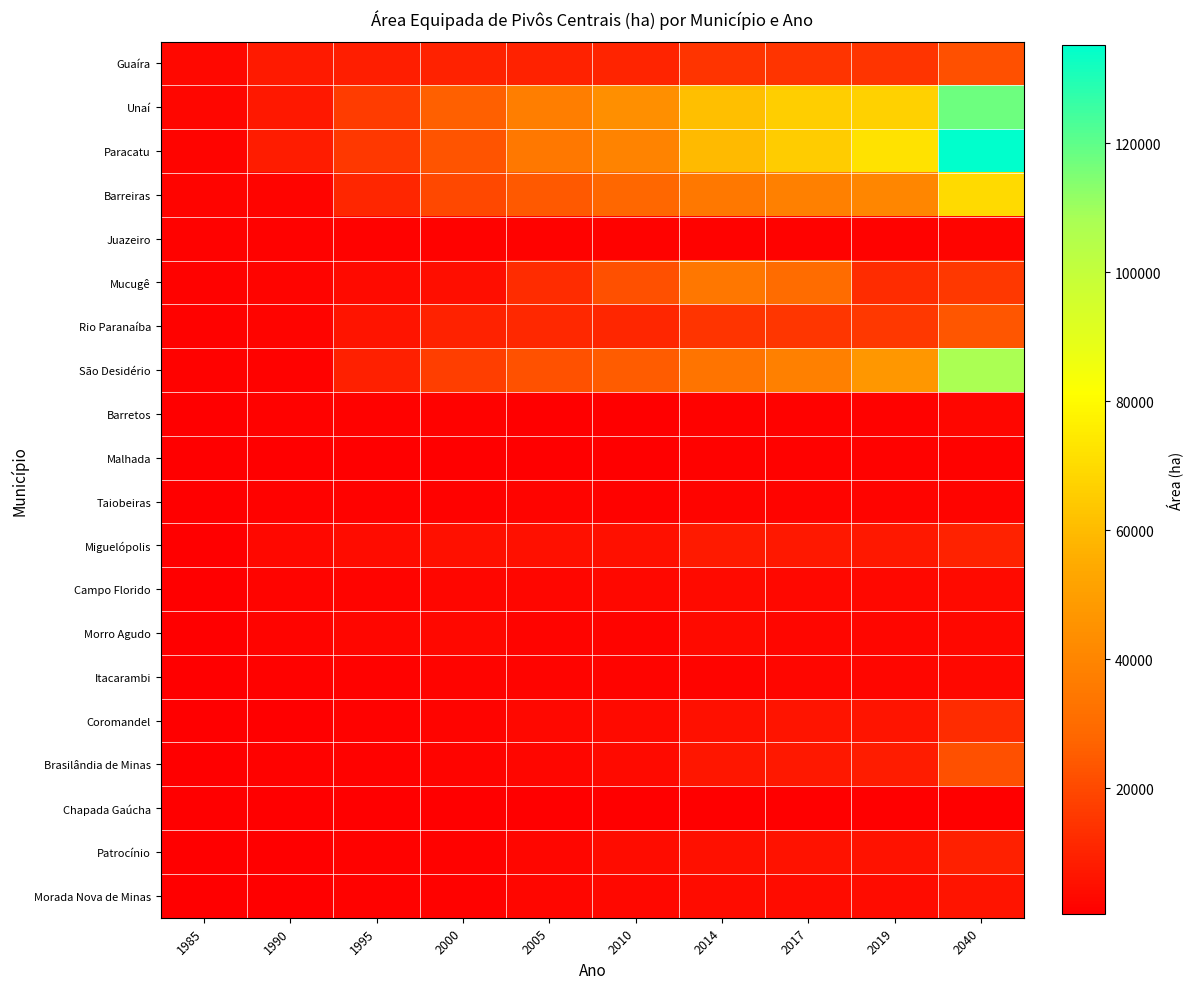

Reading left to right, what are all the values shown in this chart?

Guaíra: 1985=3062.0	1990=7688.3	1995=8691.7	2000=9695.0	2005=9515.4	2010=10134.6	2014=14323.0	2017=14463.5	2019=14644.6	2040=21847.8
Unaí: 1985=2227.6	1990=6893.0	1995=16425.8	2000=25958.6	2005=36825.1	2010=43905.3	2014=61151.3	2017=65930.3	2019=66979.6	2040=117346.0
Paracatu: 1985=1749.1	1990=8209.0	1995=15409.6	2000=22610.2	2005=34933.5	2010=39177.4	2014=59752.1	2017=65554.6	2019=72491.0	2040=135194.8
Barreiras: 1985=1698.7	1990=1812.6	1995=10641.1	2000=19469.7	2005=24298.1	2010=27849.7	2014=34869.7	2017=37908.1	2019=40354.5	2040=69649.4
Juazeiro: 1985=1324.0	1990=1410.5	1995=1379.9	2000=1349.4	2005=1387.2	2010=1467.2	2014=1467.3	2017=1228.7	2019=1461.2	2040=1530.0
Mucugê: 1985=1267.9	1990=1794.9	1995=3082.2	2000=4369.4	2005=12404.9	2010=21893.4	2014=34292.5	2017=30265.4	2019=12456.6	2040=15201.7
Rio Paranaíba: 1985=1169.1	1990=1776.4	1995=5709.0	2000=9641.6	2005=11221.0	2010=10776.3	2014=14421.8	2017=15170.1	2019=15326.4	2040=23151.7
São Desidério: 1985=1091.8	1990=1217.2	1995=9114.3	2000=17011.5	2005=22402.3	2010=24989.3	2014=33367.9	2017=37890.8	2019=46989.4	2040=107460.9
Barretos: 1985=810.6	1990=1336.3	1995=1308.9	2000=1281.4	2005=849.5	2010=689.9	2014=1322.0	2017=1303.2	2019=1364.2	2040=2303.5
Malhada: 1985=740.5	1990=895.2	1995=919.9	2000=944.5	2005=740.5	2010=888.6	2014=1111.0	2017=1010.3	2019=976.5	2040=1191.7
Taiobeiras: 1985=686.3	1990=1102.8	1995=1249.4	2000=1396.1	2005=1503.9	2010=1358.2	2014=1574.9	2017=1662.3	2019=1605.1	2040=1943.9
Miguelópolis: 1985=650.8	1990=3005.1	1995=4047.0	2000=5088.9	2005=4948.2	2010=5002.6	2014=7331.6	2017=6913.7	2019=7050.8	2040=9613.0
Campo Florido: 1985=617.2	1990=1694.8	1995=1879.6	2000=2064.3	2005=2505.2	2010=2583.1	2014=3127.2	2017=2989.3	2019=2911.4	2040=3252.3
Morro Agudo: 1985=586.6	1990=1835.8	1995=2361.3	2000=2886.7	2005=1944.4	2010=2019.9	2014=3144.8	2017=2417.4	2019=2104.6	2040=2568.4
Itacarambi: 1985=583.5	1990=1097.8	1995=1443.2	2000=1788.5	2005=1927.2	2010=1788.5	2014=1951.5	2017=2063.2	2019=2104.0	2040=2712.0
Coromandel: 1985=573.0	1990=870.6	1995=1409.1	2000=1947.6	2005=2595.2	2010=3343.1	2014=4882.3	2017=5808.4	2019=5886.0	2040=12150.0
Brasilândia de Minas: 1985=520.9	1990=1208.0	1995=1441.2	2000=1674.4	2005=2087.0	2010=3268.6	2014=6253.1	2017=7104.1	2019=8217.9	2040=21970.1
Chapada Gaúcha: 1985=472.8	1990=472.8	1995=620.7	2000=768.6	2005=615.1	2010=768.6	2014=858.7	2017=565.0	2019=564.1	2040=688.5
Patrocínio: 1985=450.2	1990=450.2	1995=970.1	2000=1490.1	2005=2396.1	2010=3686.8	2014=4915.7	2017=5331.1	2019=5215.6	2040=9138.7
Morada Nova de Minas: 1985=443.7	1990=868.0	1995=1150.7	2000=1433.4	2005=2233.2	2010=2923.8	2014=3864.8	2017=3956.6	2019=3908.2	2040=6070.7